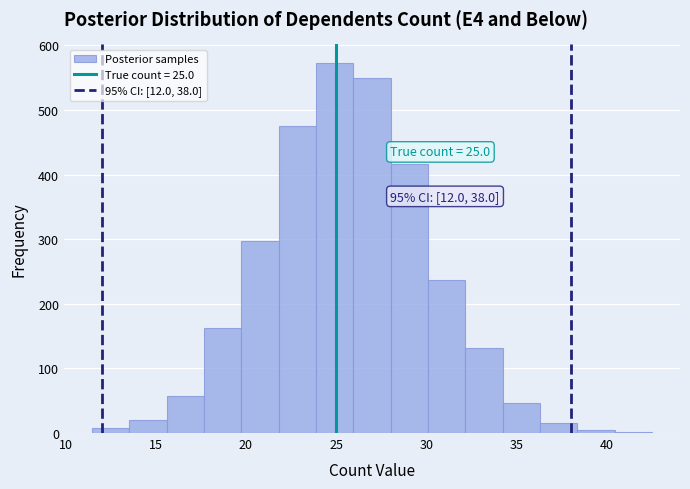

Over which range of the x-axis is the bar tallest?

24.0 to 26.0